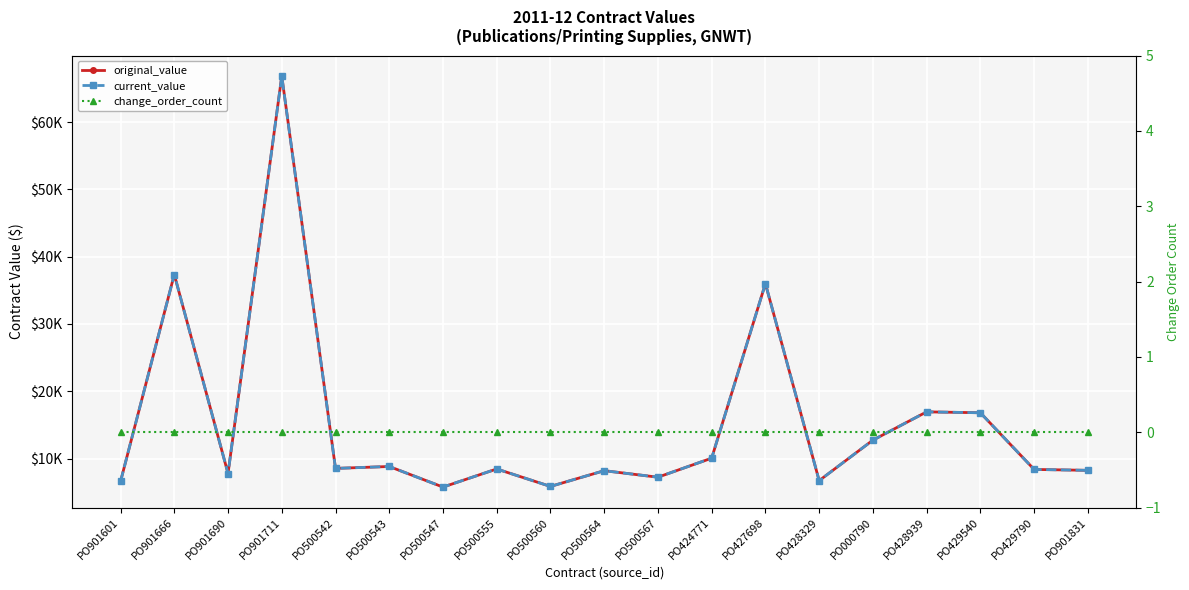

In current_value, how many points are higher than both neighbors (excluding endpoints)?

7